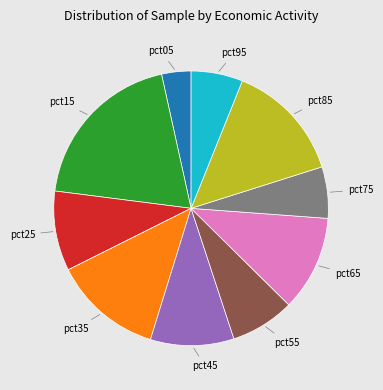

Is there a majority slice in this chart?

No